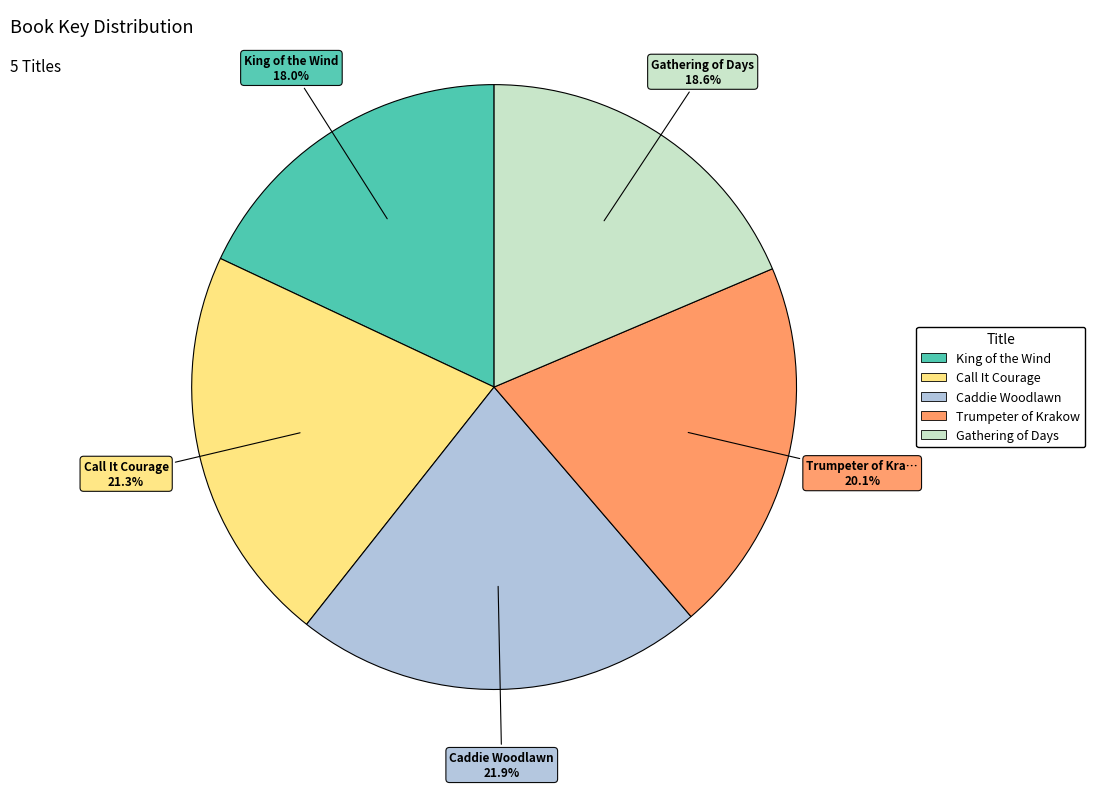

The Gathering of Days slice represents 19% of the pie. True or false?

True